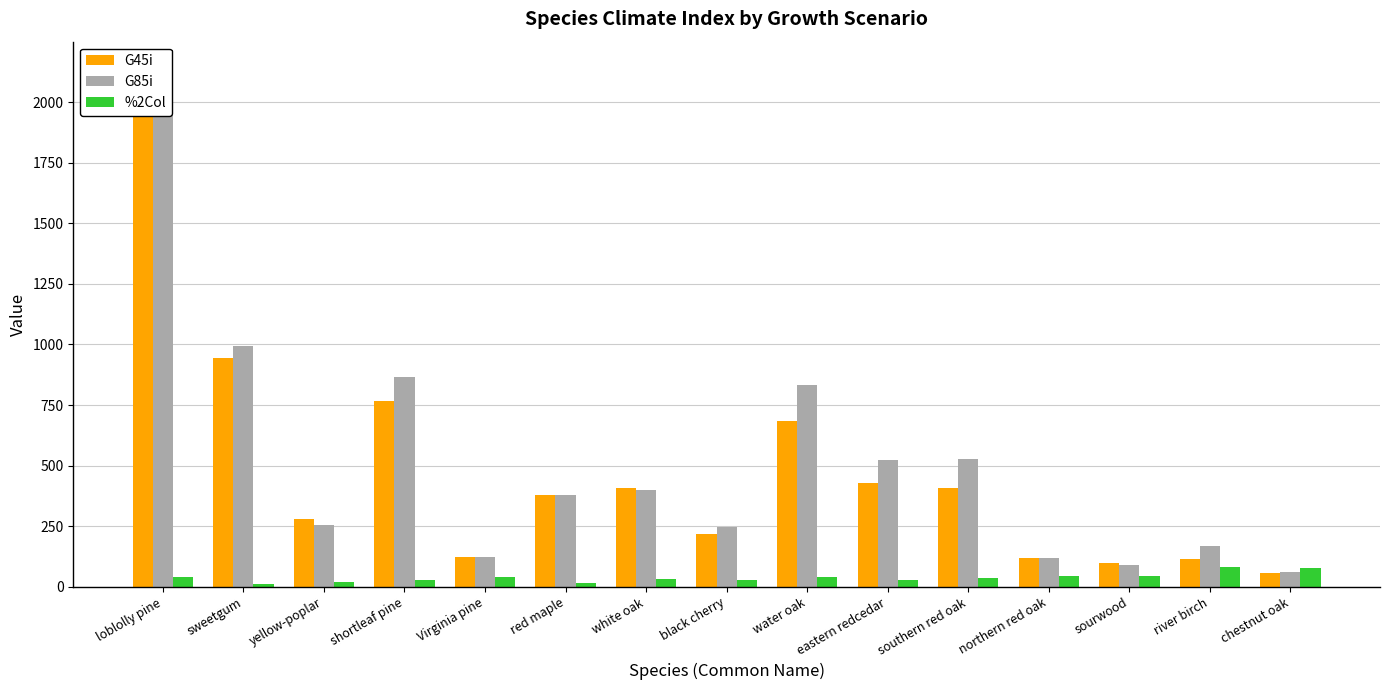

What are all the series names shown in the legend?

G45i, G85i, %2Col